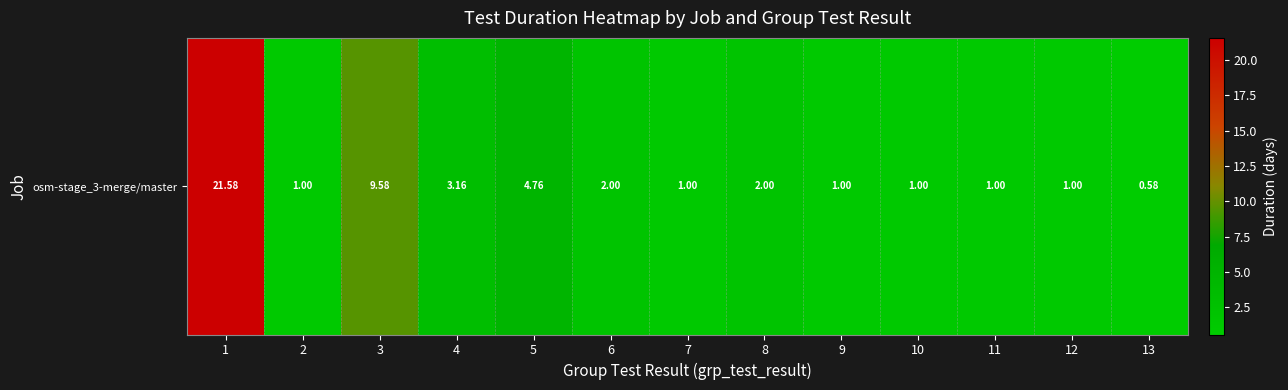

List the labels in order of value, smallest first.

13, 12, 10, 2, 9, 7, 11, 8, 6, 4, 5, 3, 1